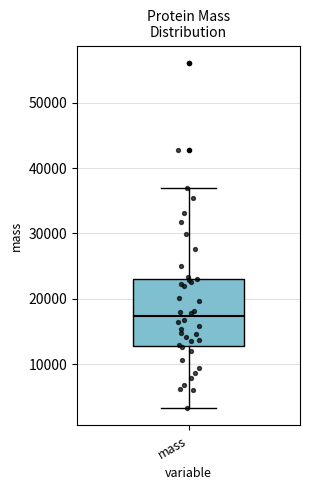

Read this box plot against the y-axis: the position of the median line, the range covered by the box, and the ends of both whiskers. The values are not printed on the chart, so give them approximately, as read against the axis.

median 17000, box 13000 to 23000, whiskers 3000 to 37000